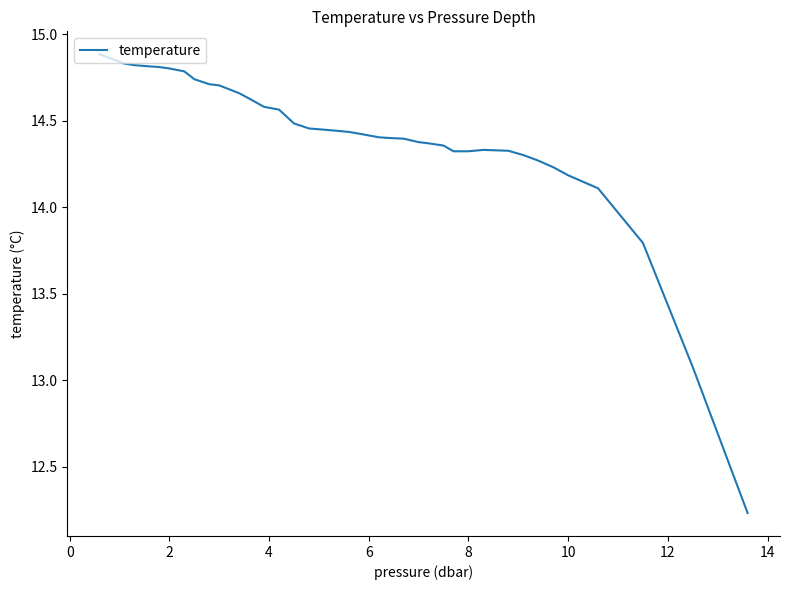

What is the maximum value shown in the chart?

14.9